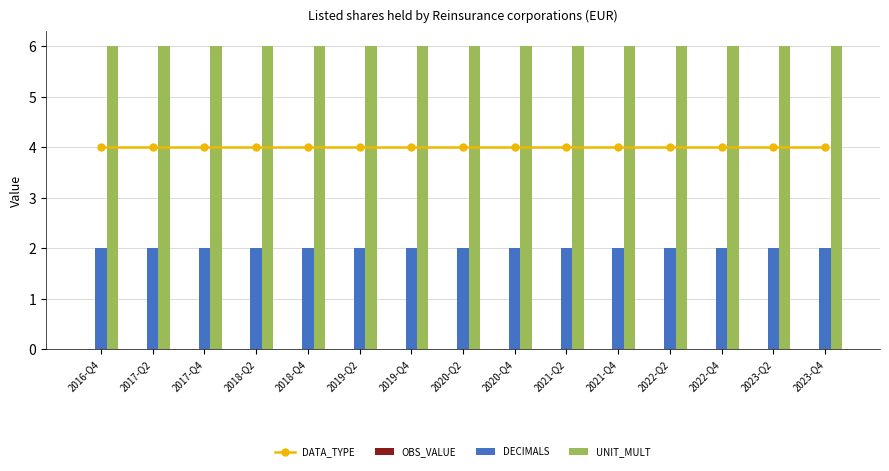

The OBS_VALUE series shows 0 at 2019-Q4. True or false?

True